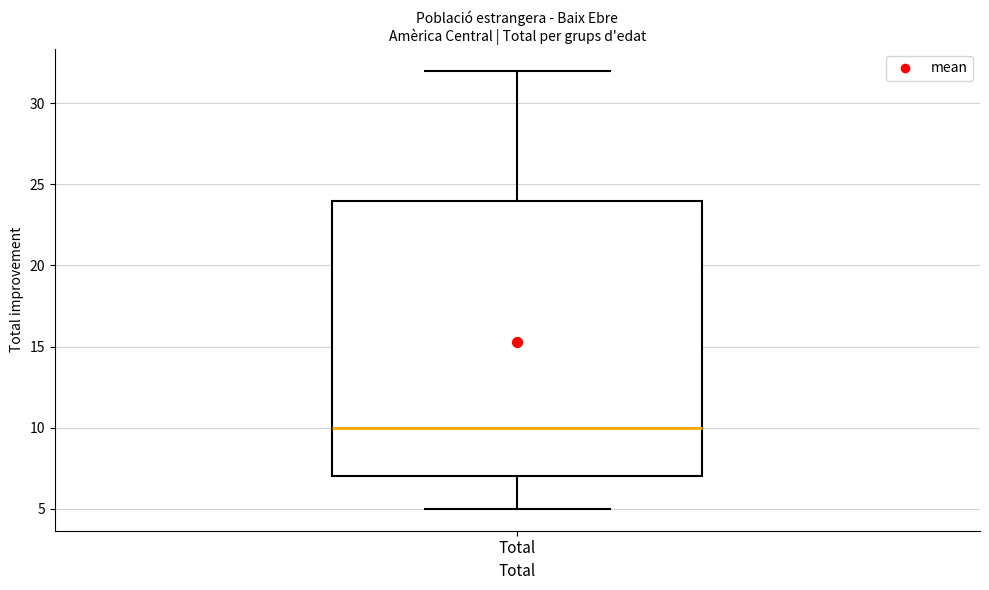

Transcribe this box plot: give where the median line is, the range the box spans, and where the two whiskers end, as read against the y-axis. The values are not printed on the chart, so give them approximately, as read against the axis.

median 10, box 7 to 24, whiskers 5 to 32